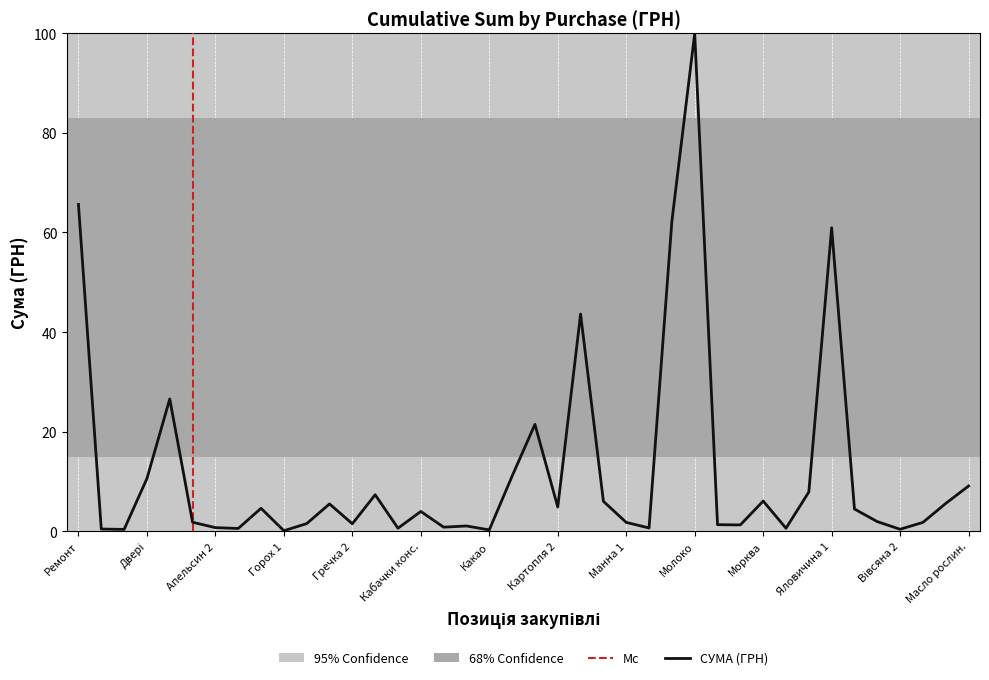

The value of СУМА (ГРН) at Ремонт is 25.1. True or false?

False